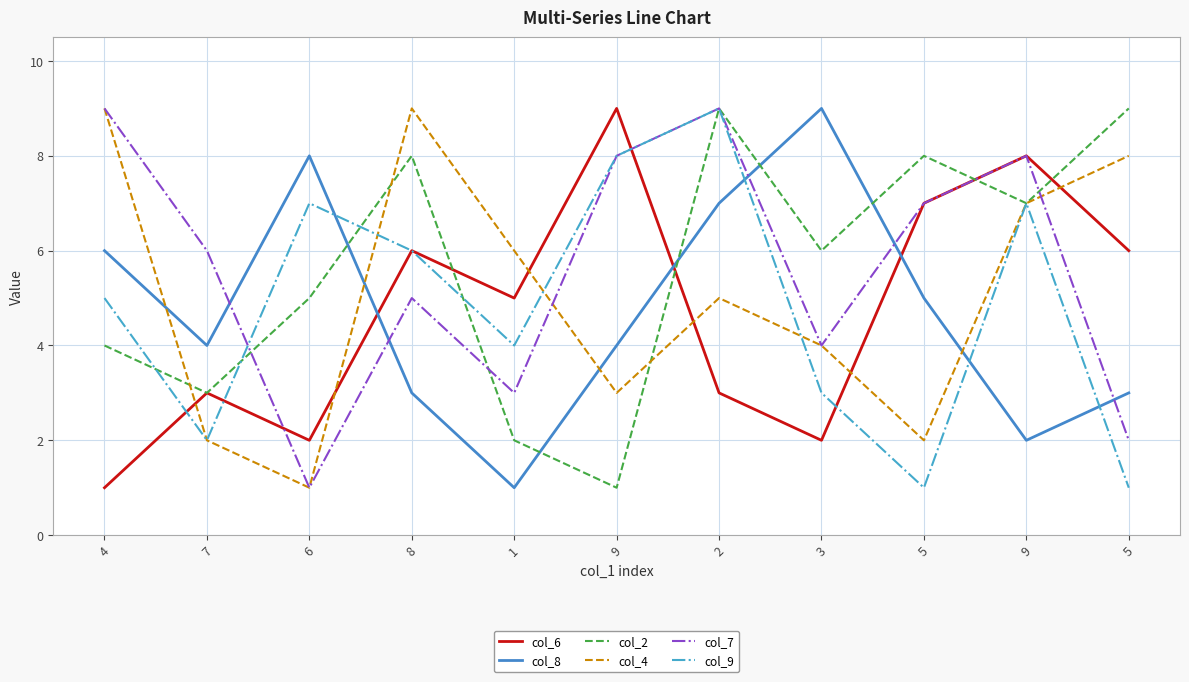

Is it true that col_4 equals 6 at 3?

False